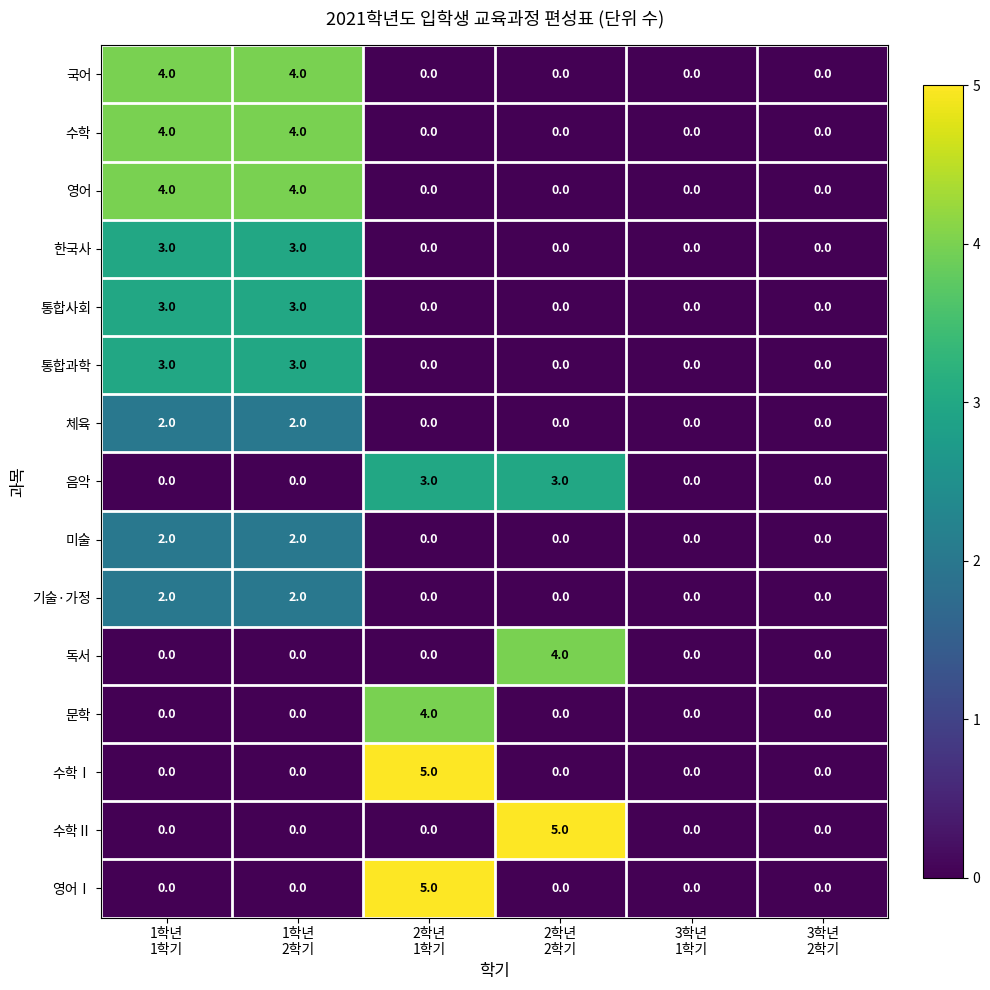

What is the difference between the second highest and second lowest values in the 통합과학 series?

3